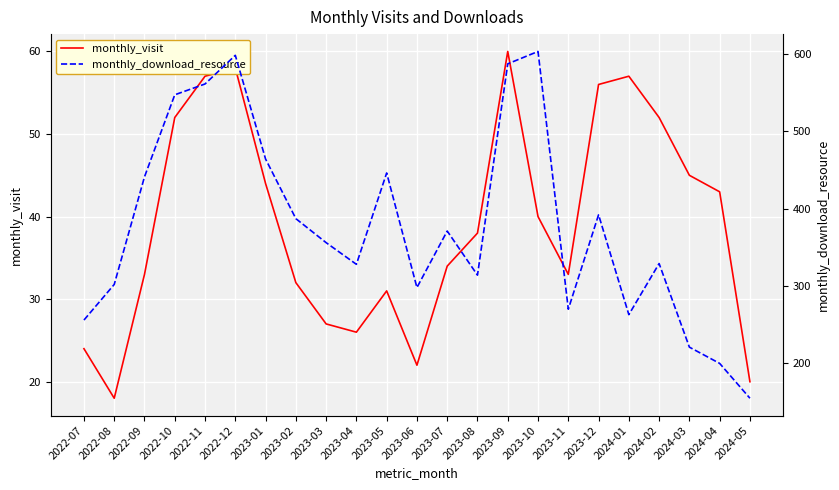

In monthly_download_resource, how many points are lower than both neighbors (excluding endpoints)?

5